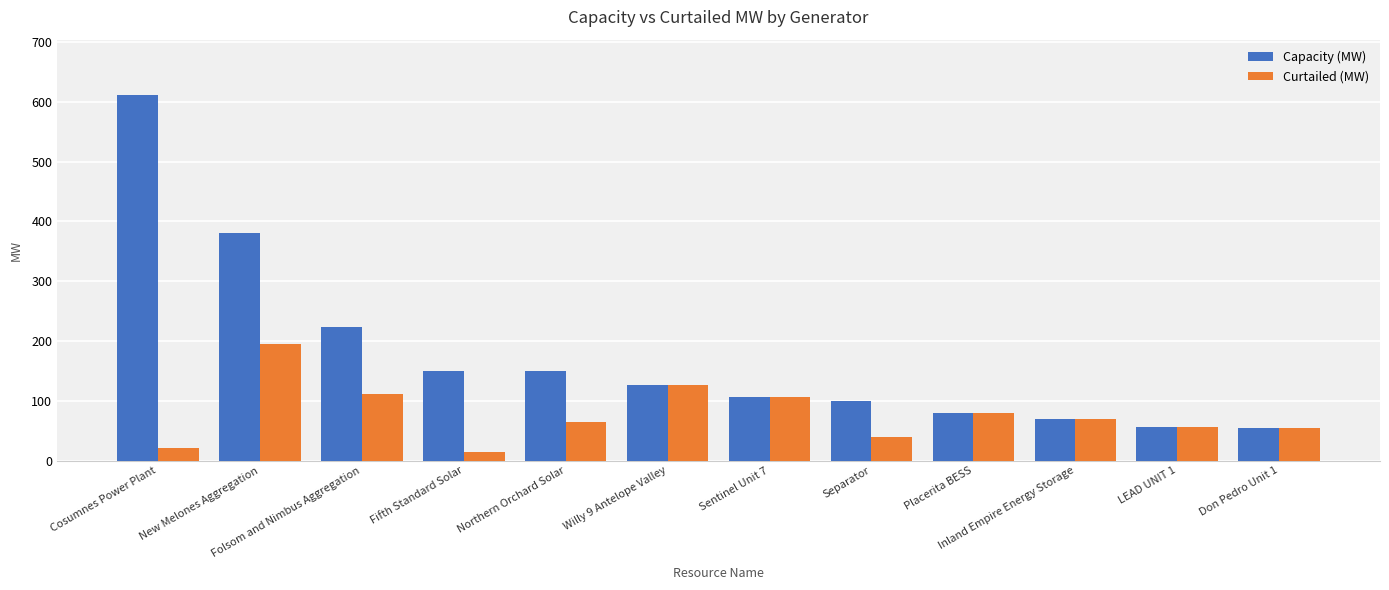

Which category has the highest value in the Capacity (MW) series?

Cosumnes Power Plant